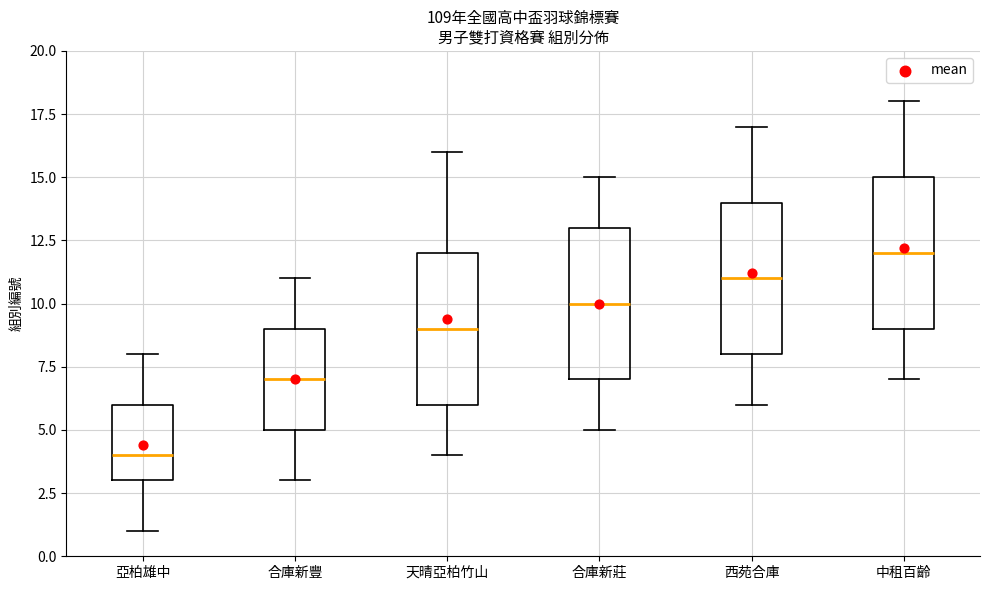

Reading left to right, transcribe this box plot: for each box, give where its median line is, the range the box spans, and where its two whiskers end, as read against the y-axis. The values are not printed on the chart, so give them approximately, as read against the axis.

亞柏雄中: median 4, box 3 to 6, whiskers 1 to 8
合庫新豐: median 7, box 5 to 9, whiskers 3 to 11
天晴亞柏竹山: median 9, box 6 to 12, whiskers 4 to 16
合庫新莊: median 10, box 7 to 13, whiskers 5 to 15
西苑合庫: median 11, box 8 to 14, whiskers 6 to 17
中租百齡: median 12, box 9 to 15, whiskers 7 to 18